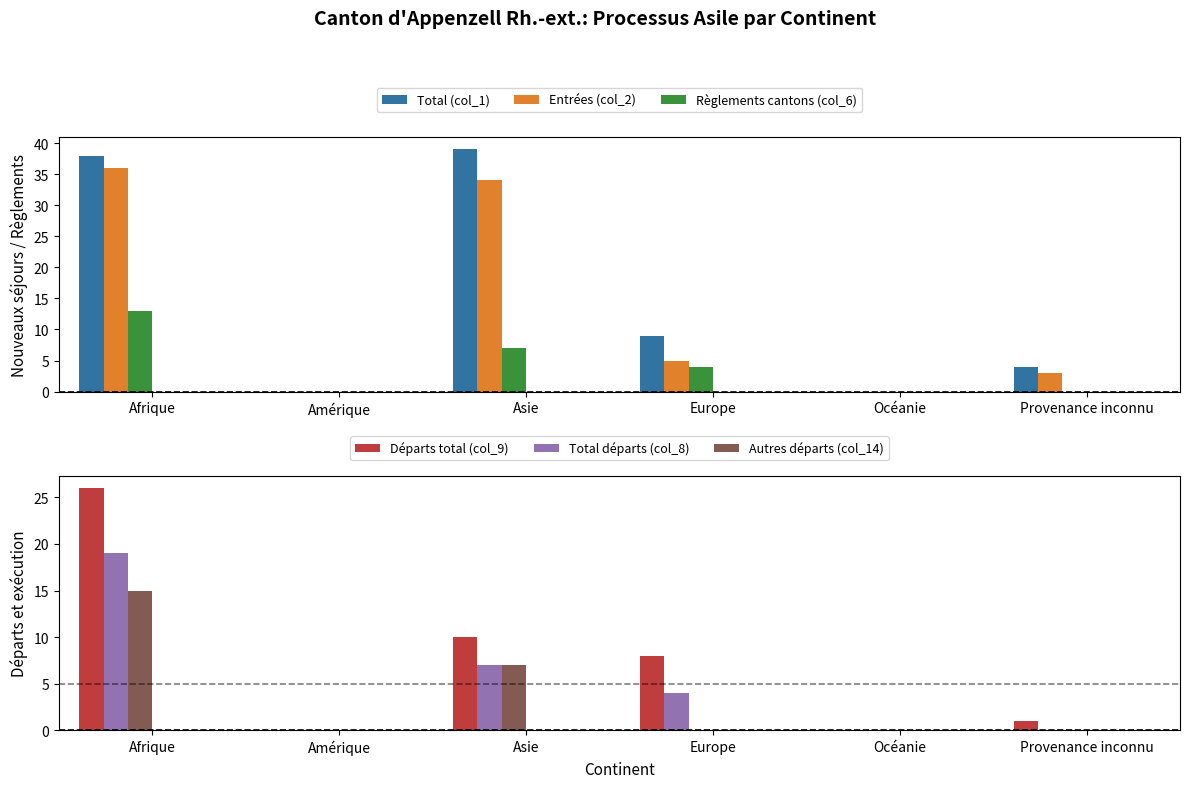

What is the difference between the highest and lowest values at Provenance inconnu?

4